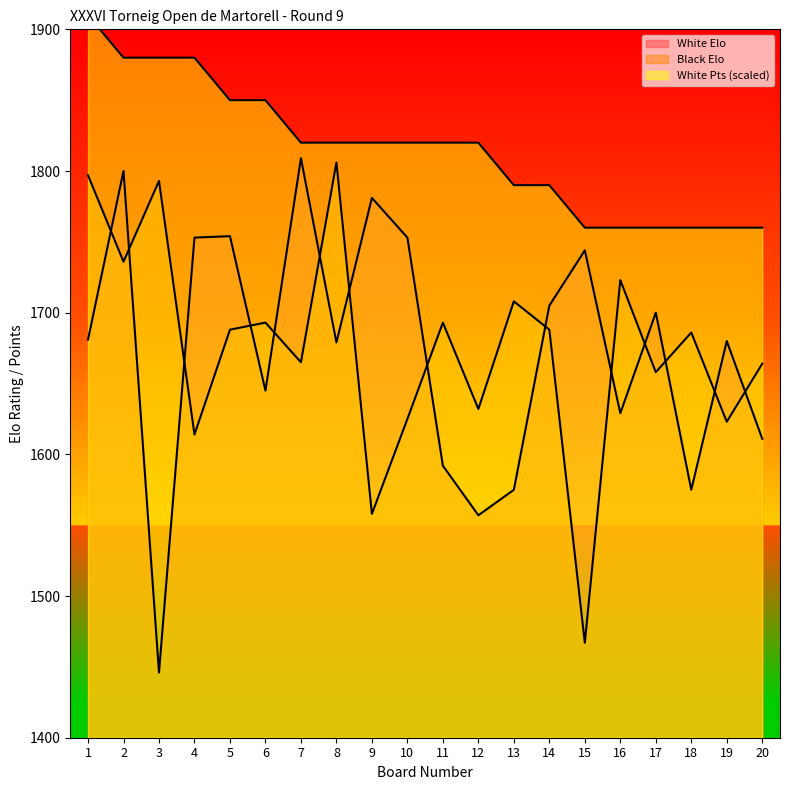

What is the smallest value displayed?

1446